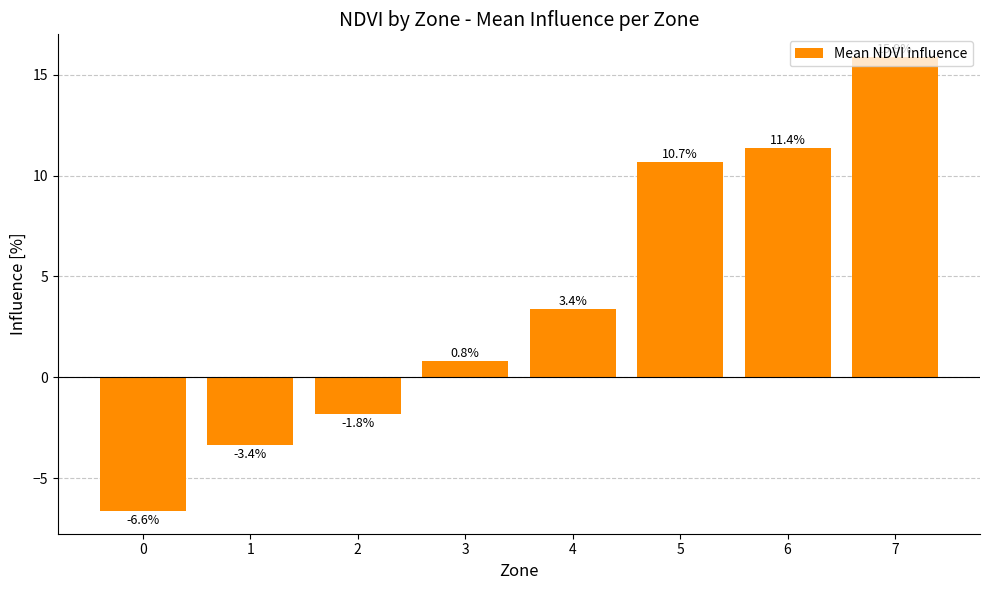

List the labels in order of value, smallest first.

0, 1, 2, 3, 4, 5, 6, 7